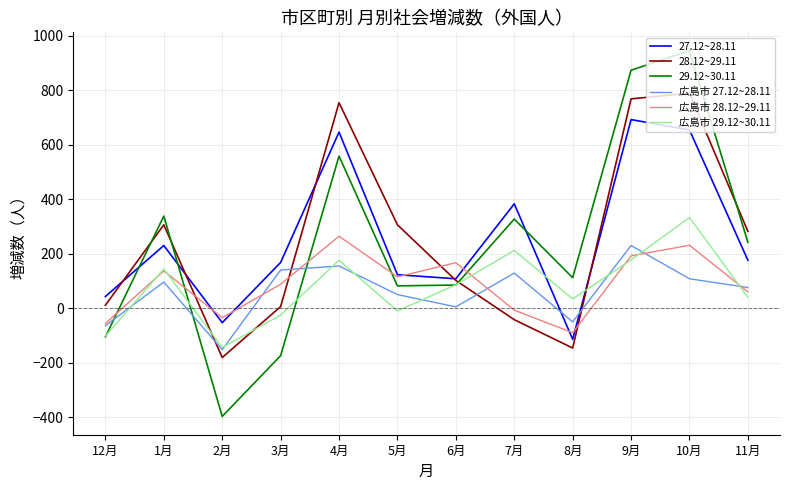

What is the sum of the 広島市 29.12~30.11 values at 3月 and 8月?

9